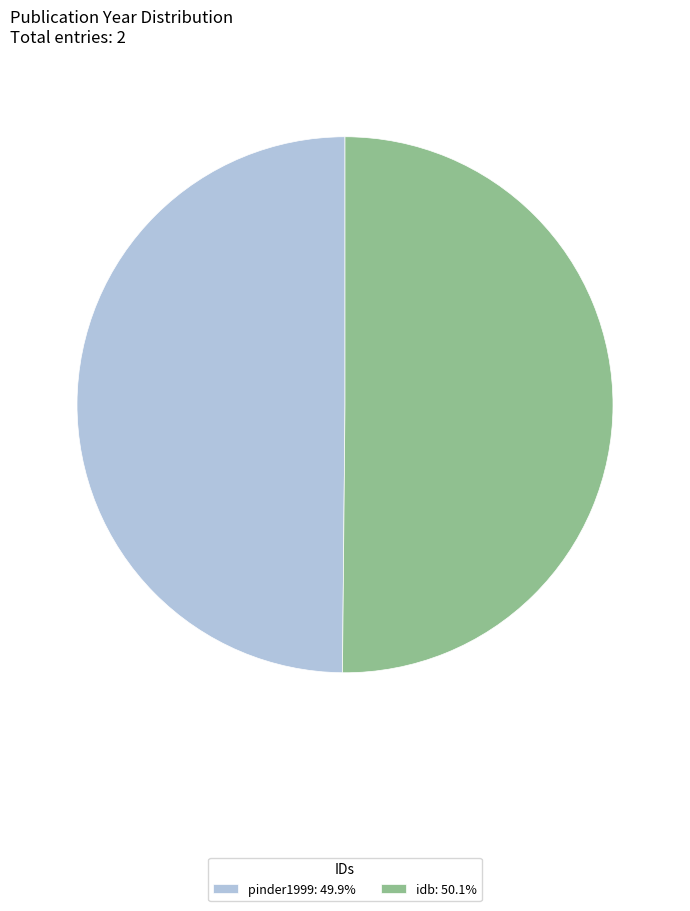

Combined, do idb: 50.1% and pinder1999: 49.9% account for over 50%?

Yes